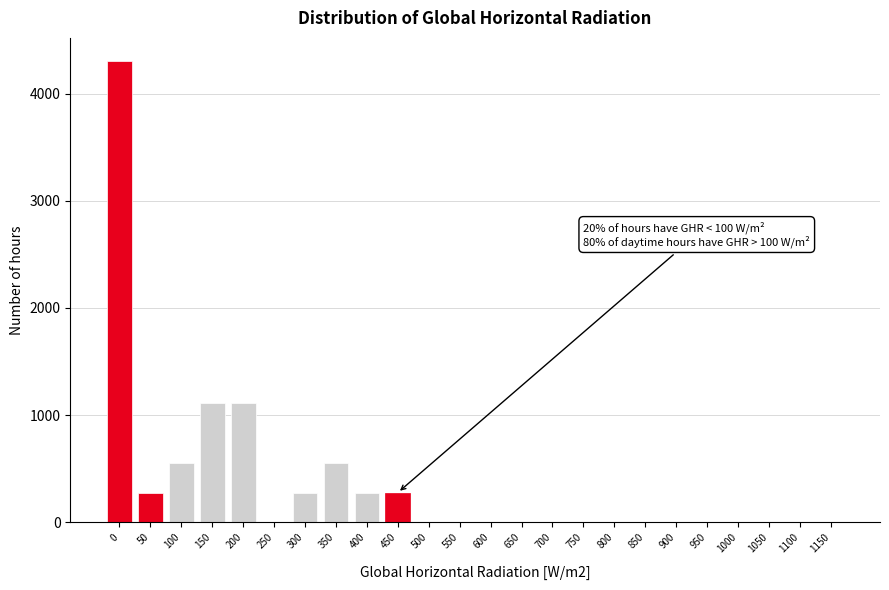

Reading right to left, what are all the values shown in this chart?

1150=0	1100=0	1050=0	1000=0	950=0	900=0	850=0	800=0	750=0	700=0	650=0	600=0	550=0	500=0	450=278	400=278	350=557	300=278	250=0	200=1115	150=1115	100=557	50=278	0=4304